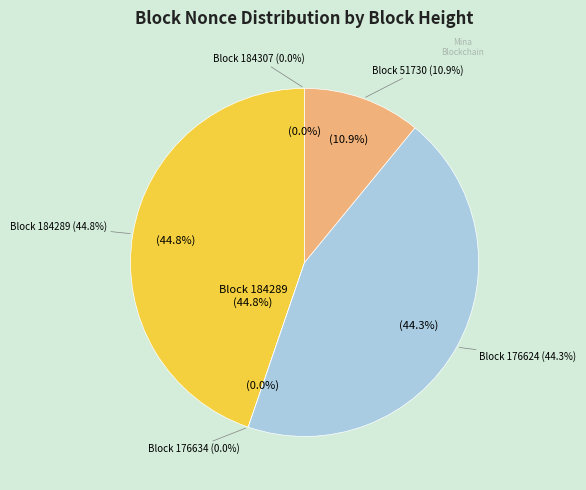

Is 184307 the majority of the pie?

No